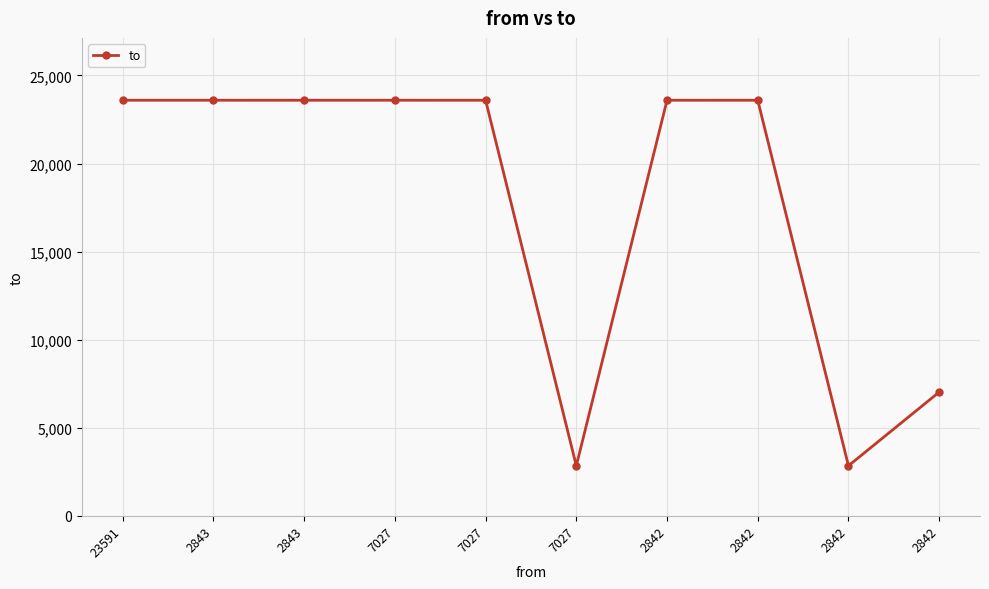

How many interior local peaks (higher than both neighbors) does the data have?

2